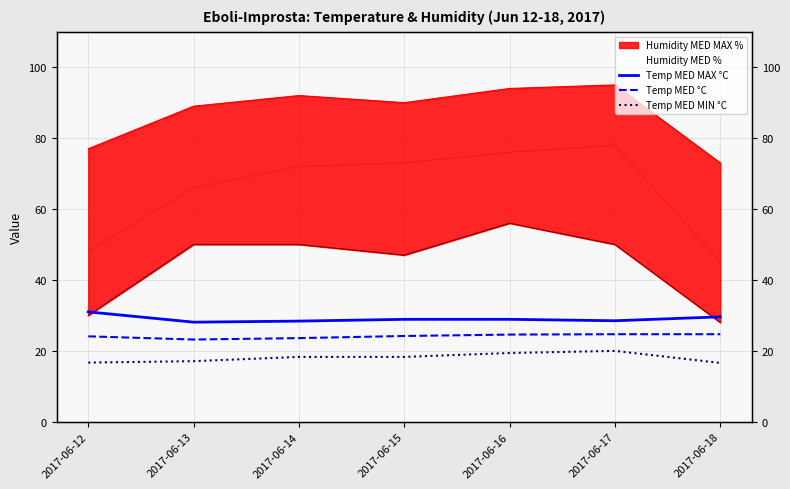

Where is the first local minimum for Temp MED MAX °C?

2017-06-13